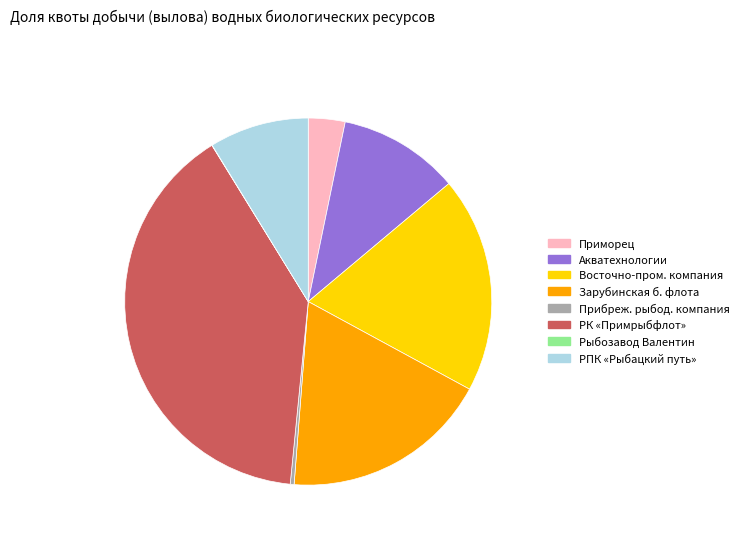

Is the sum of Восточно-пром. компания and Прибреж. рыбод. компания greater than half?

No